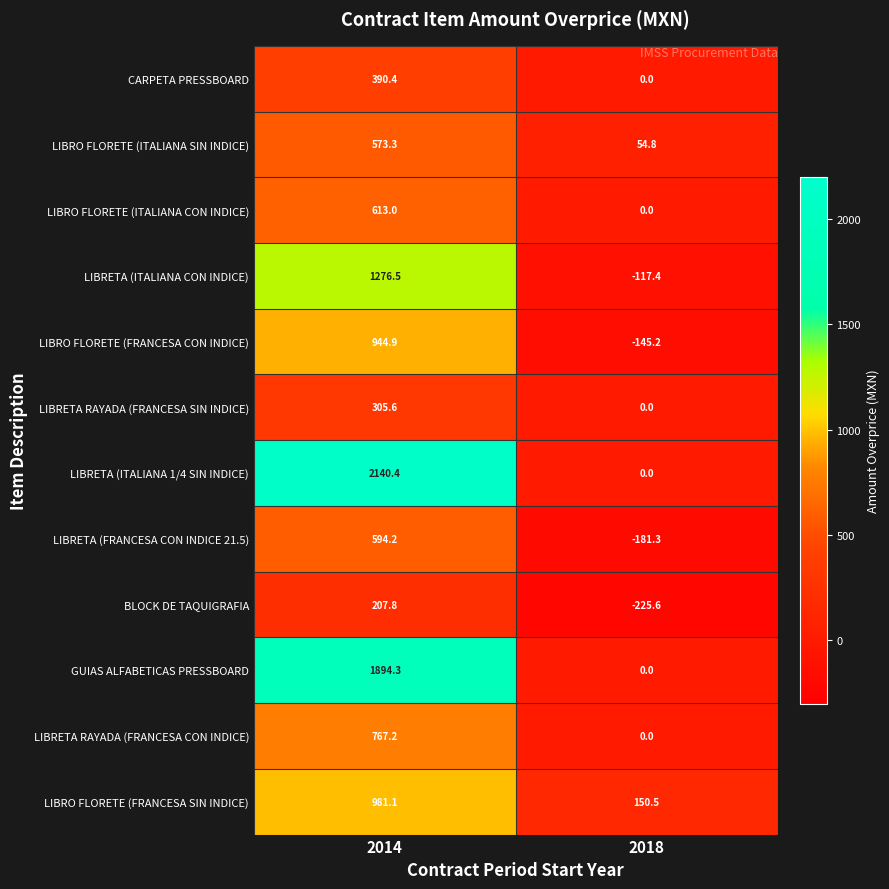

Where is LIBRETA RAYADA (FRANCESA SIN INDICE) nearest to the value 152?

2018